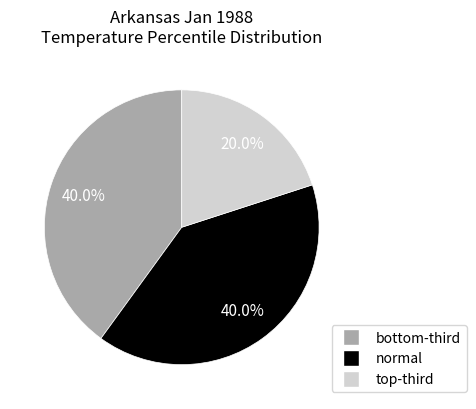

Is there a majority slice in this chart?

No